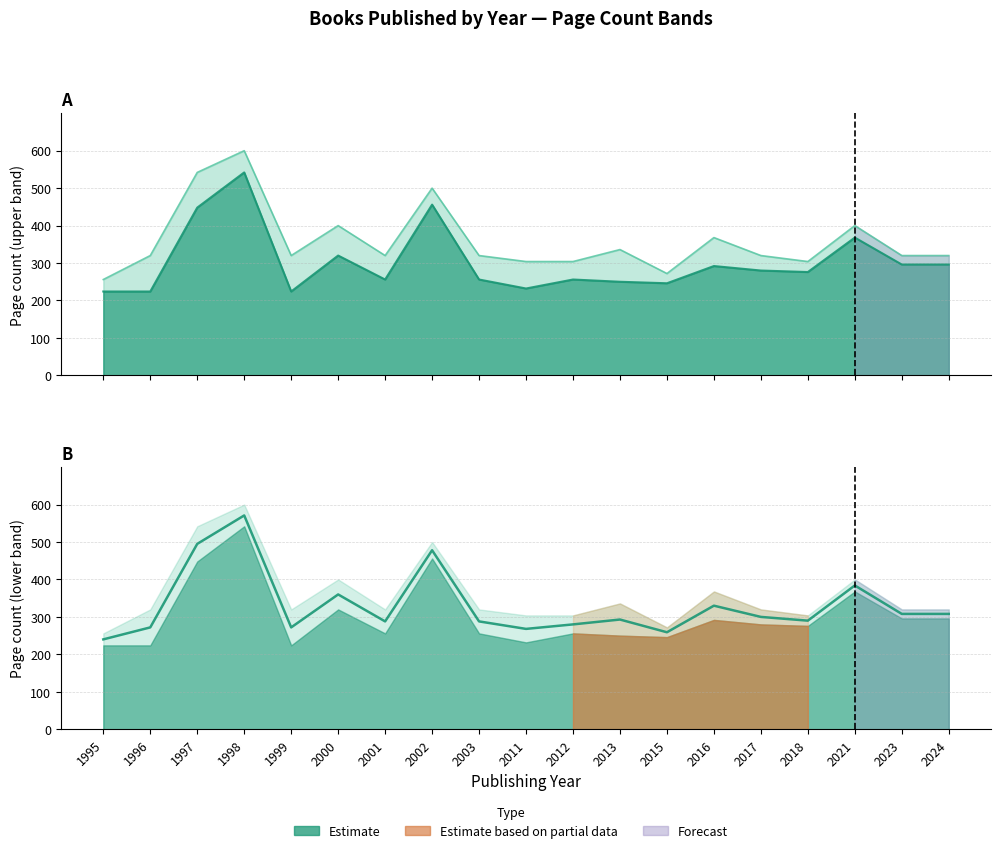

Which has a higher value, 2011 or 2013?

2013